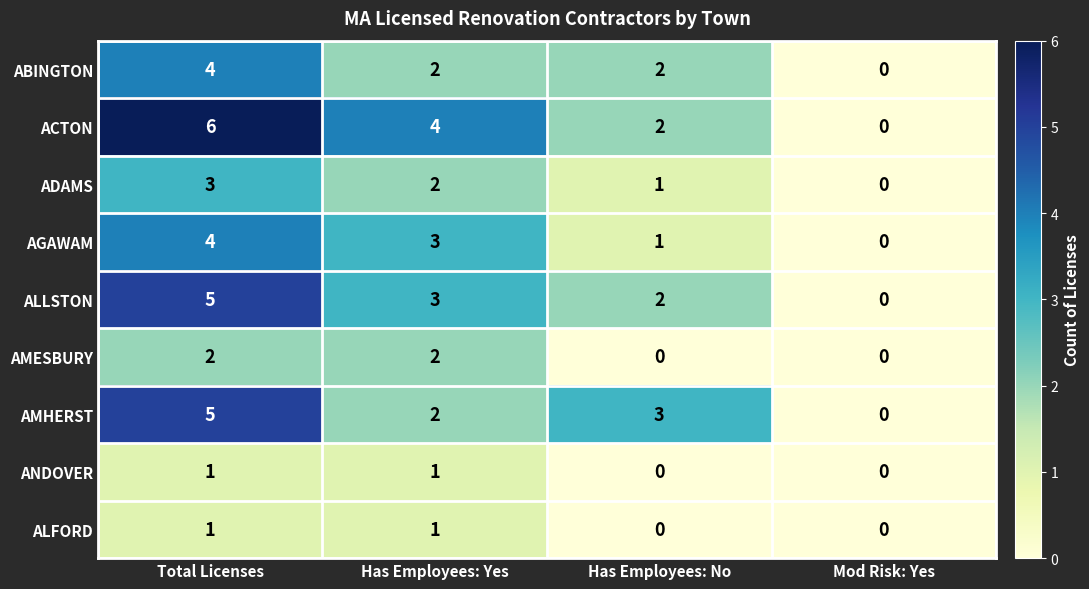

At which label does AGAWAM first exceed 3?

Total Licenses